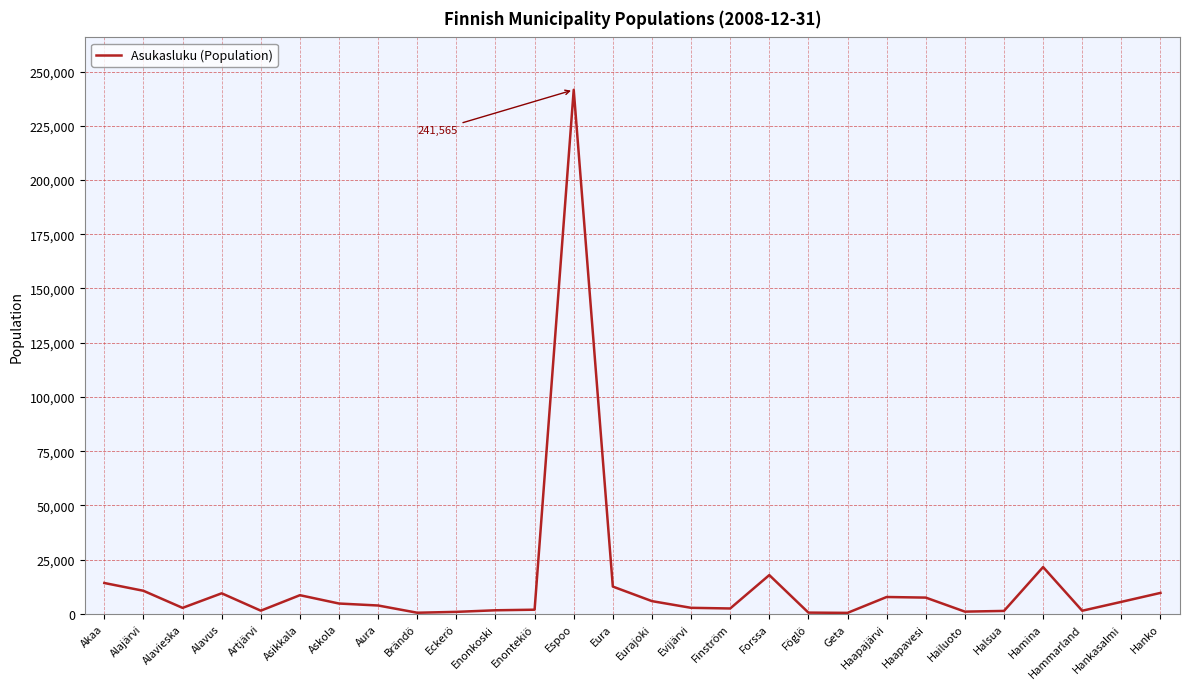

What is the greatest value displayed?

241565